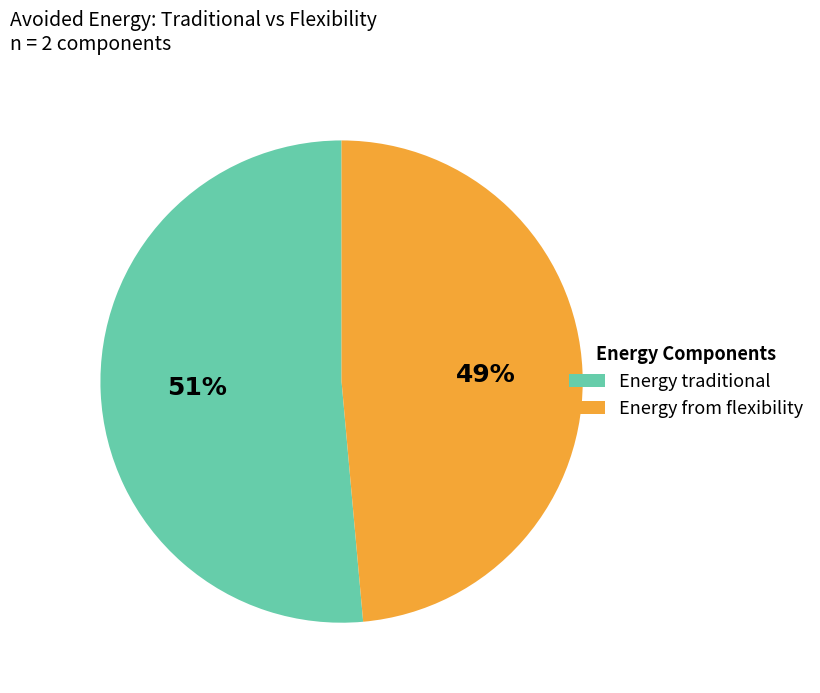

To the nearest percent, what is the average slice percentage?

50%